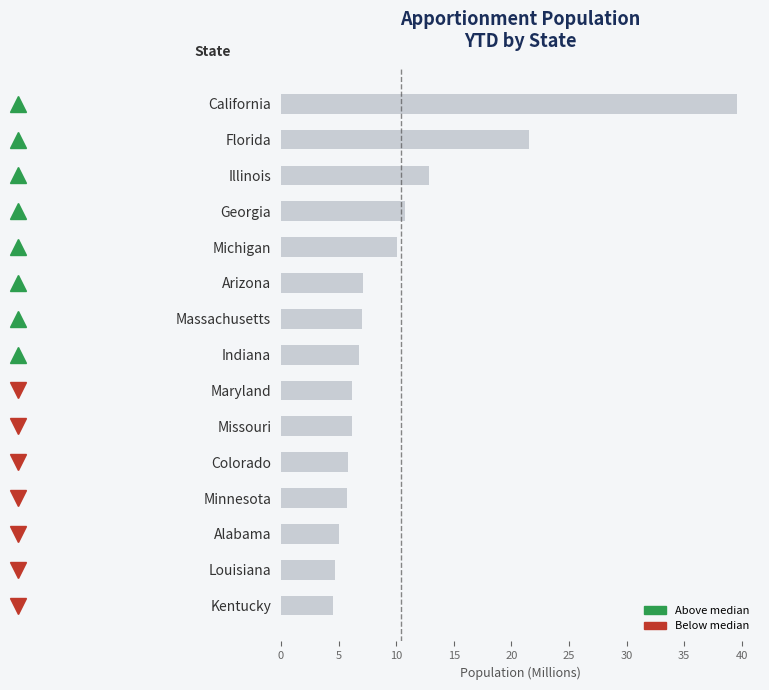

How many data points does each series have?

15